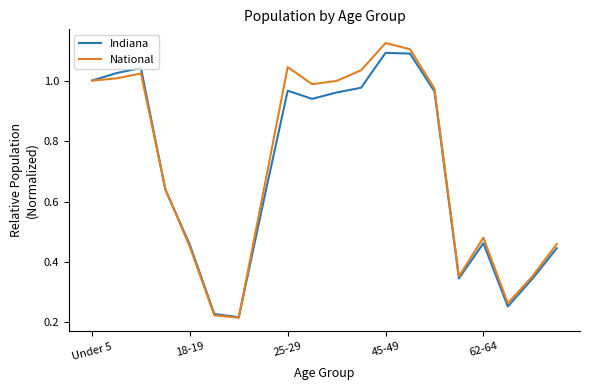

Which series has the largest range (max minus min)?

National